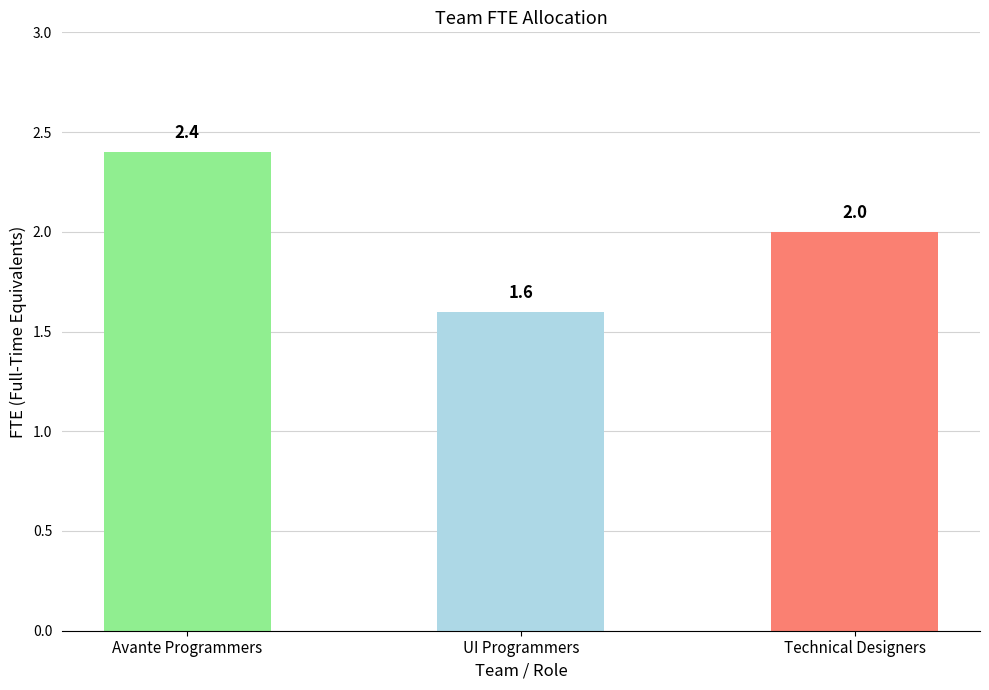

Reading left to right, what are all the values shown in this chart?

Avante Programmers=2.4	UI Programmers=1.6	Technical Designers=2.0